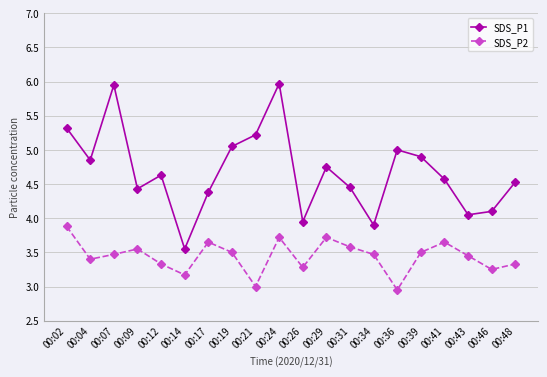

True or false: SDS_P1 and SDS_P2 intersect in this chart.

False